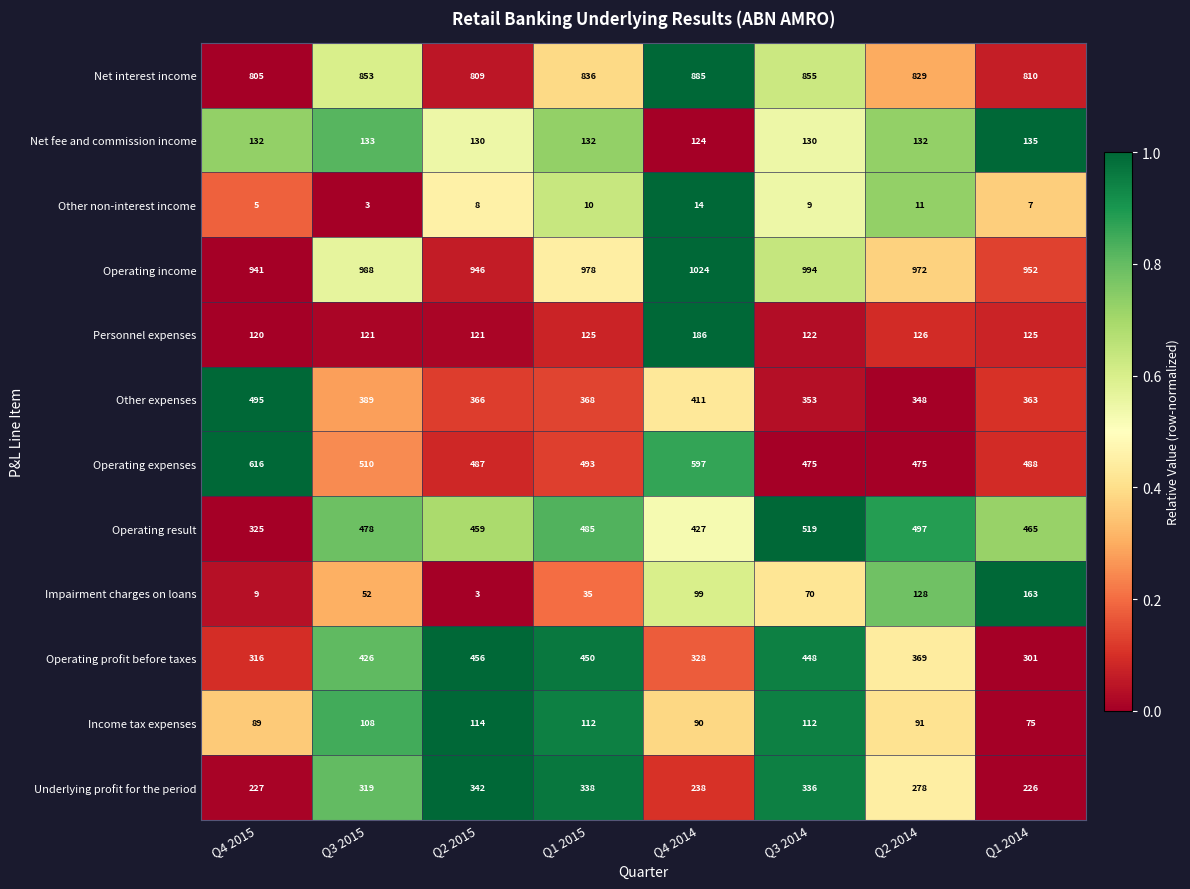

What is the difference between the maximum and minimum values in the Personnel expenses series?

66